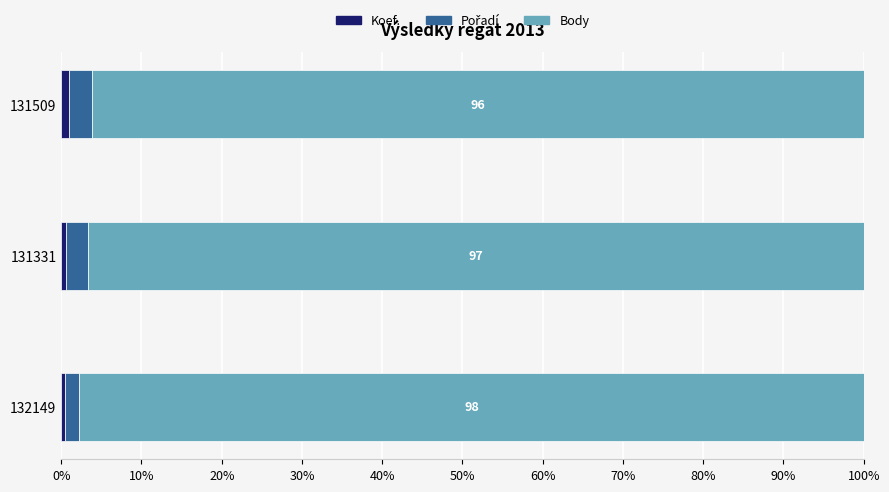

What position from the left is 131509?

1